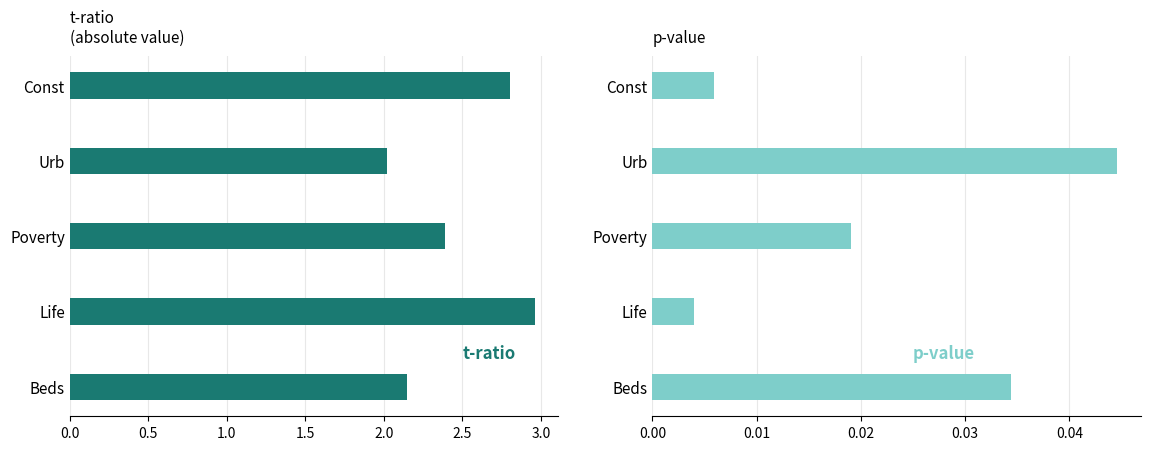

How many bars are there in each group?

2